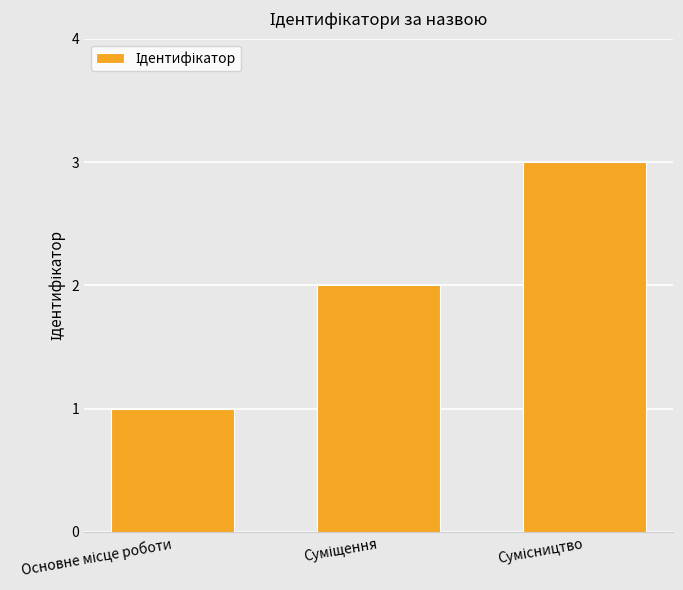

How many values are between 1 and 3?

3